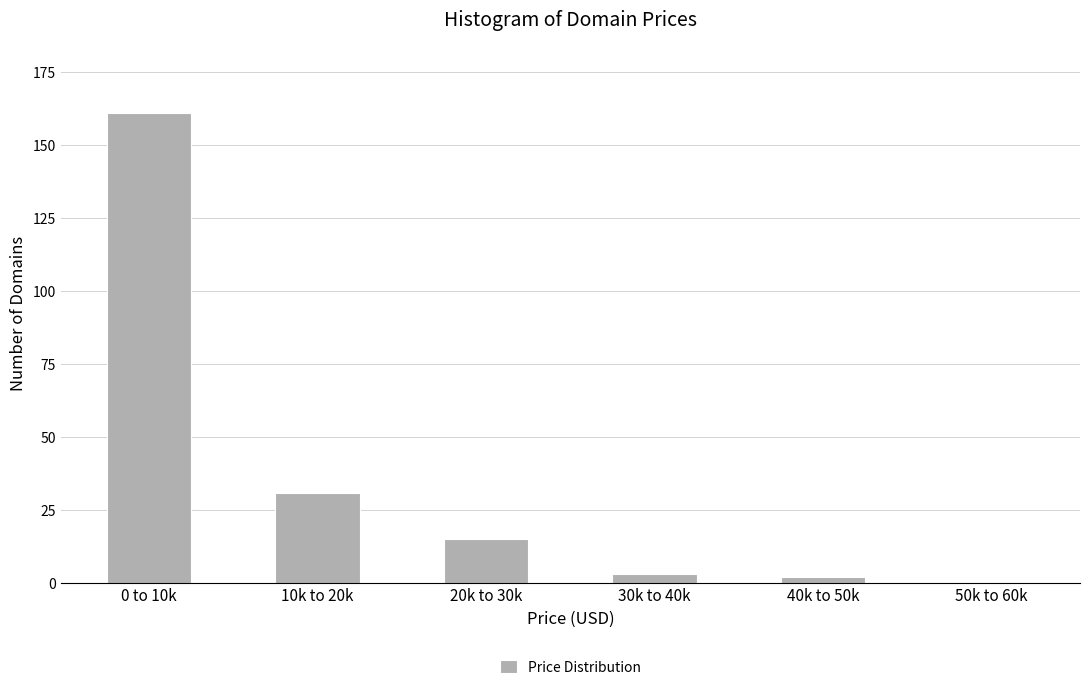

Reading left to right, transcribe all the data shown in this chart.

0 to 10k=161	10k to 20k=31	20k to 30k=15	30k to 40k=3	40k to 50k=2	50k to 60k=0